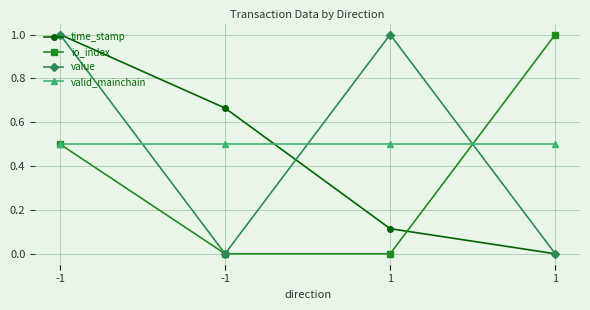

Is this an area chart (filled region under the line)?

No